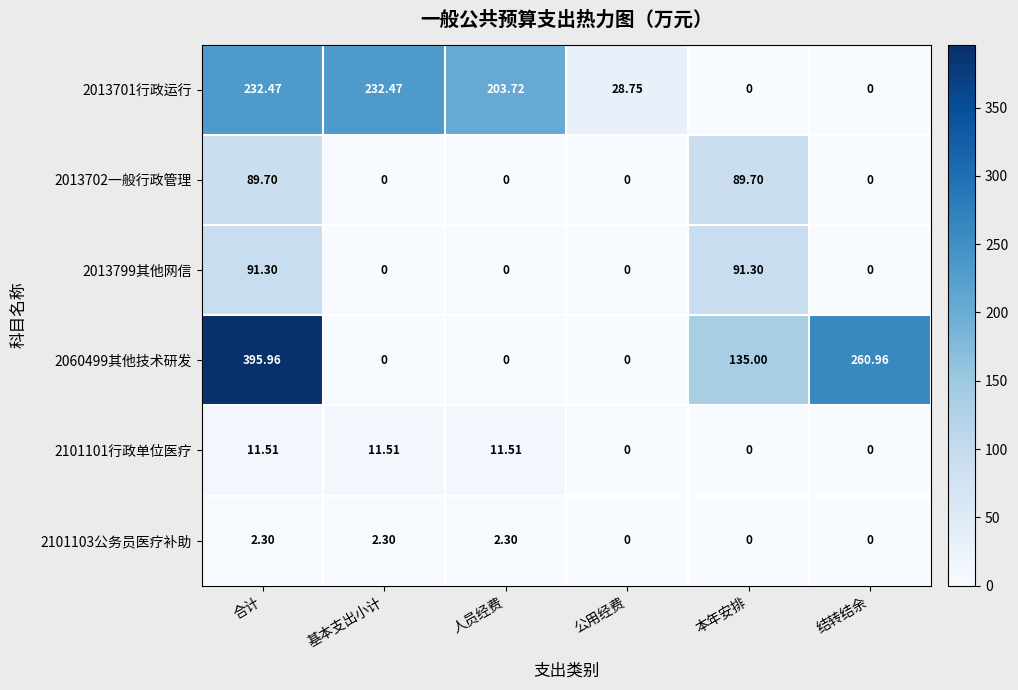

Count the number of categories in the chart.

6